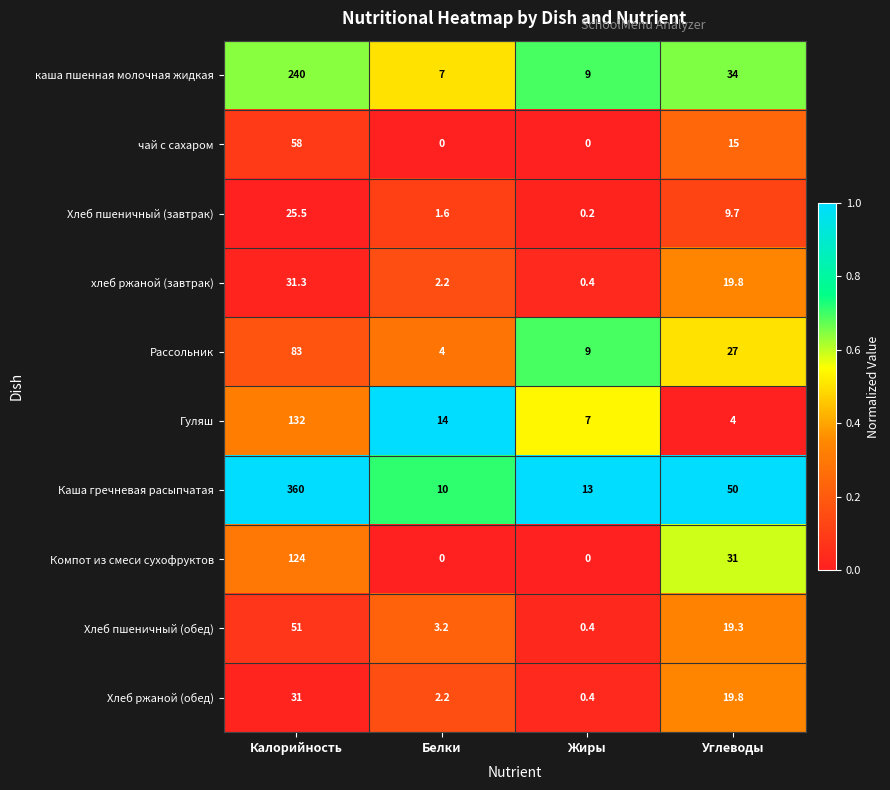

Is it true that Хлеб пшеничный (завтрак) equals 5.7 at Углеводы?

False